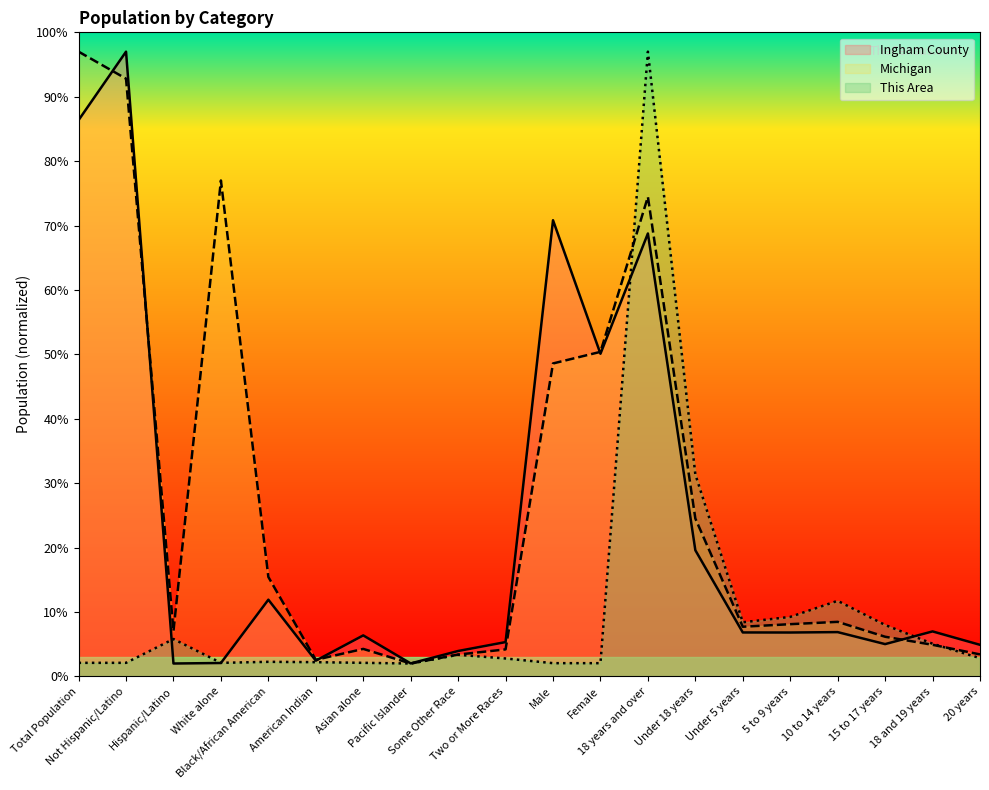

How many times do Michigan and Ingham County cross each other?

5